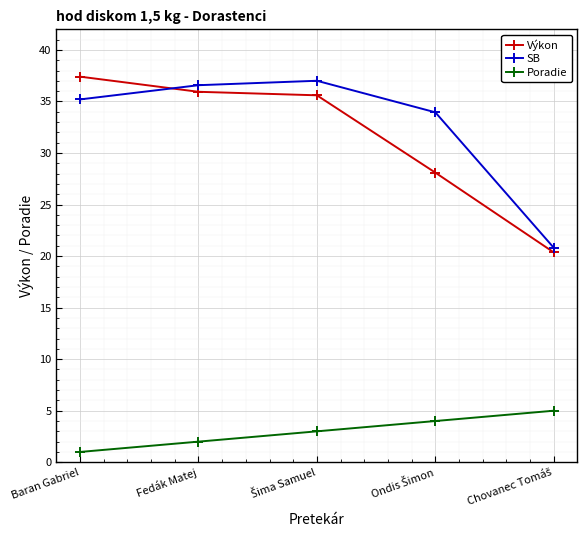

What is the total value across all series at Baran Gabriel?

73.6